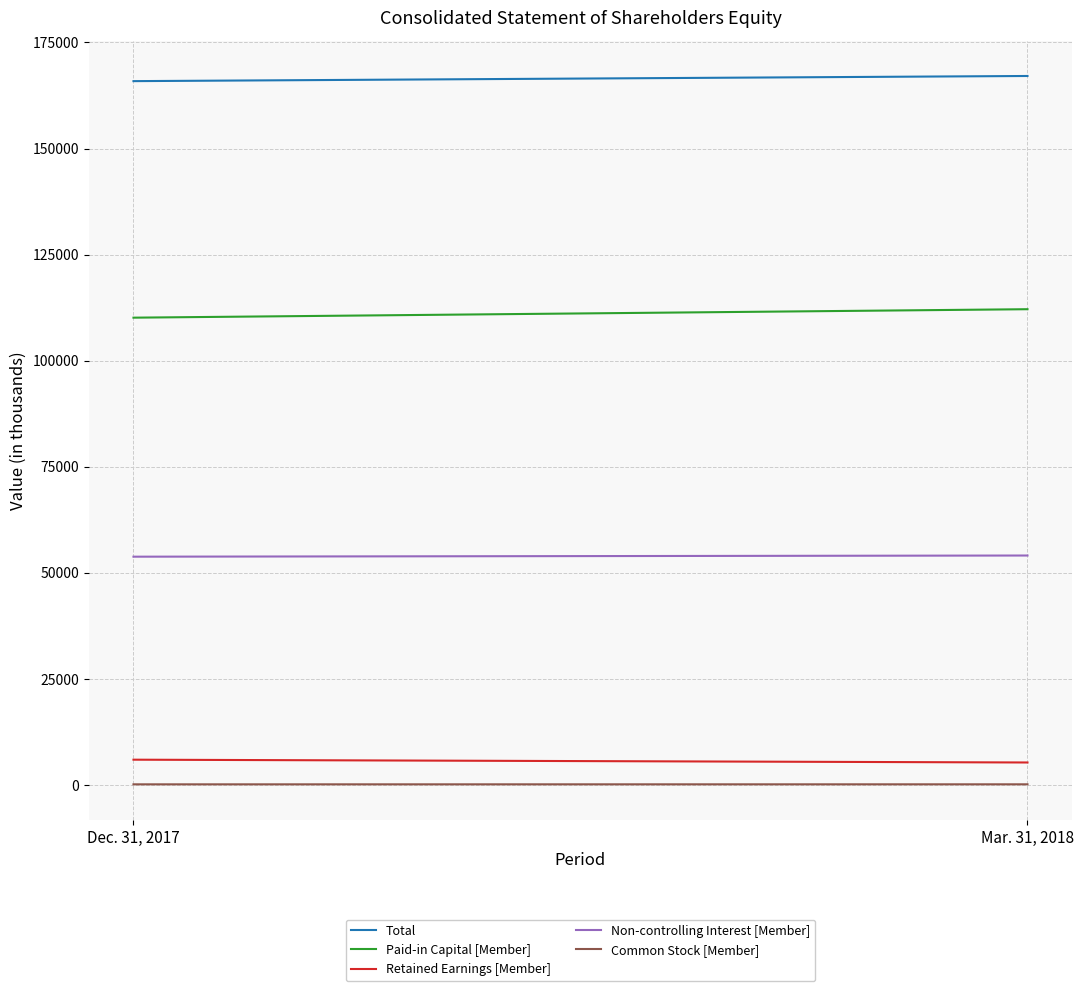

What are all the series names shown in the legend?

Total, Paid-in Capital [Member], Retained Earnings [Member], Non-controlling Interest [Member], Common Stock [Member]